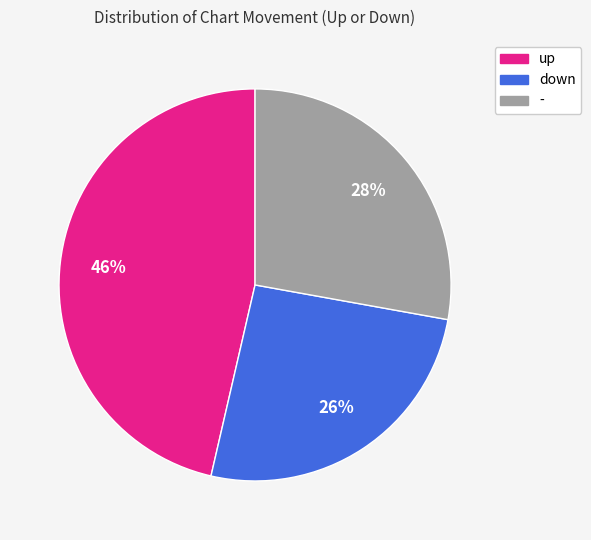

Rank the categories by value from lowest to highest.

down, -, up